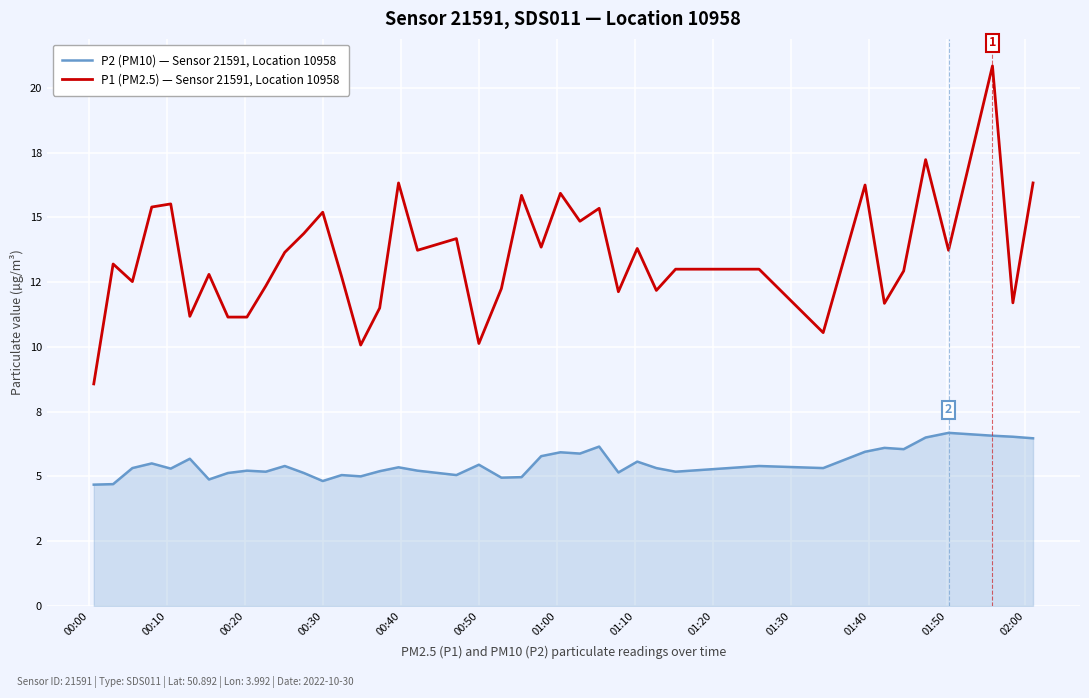

Reading left to right, list all the values displayed in this chart.

P2 (PM10) — Sensor 21591, Location 10958: 4.7	4.7	5.3	5.5	5.3	5.7	4.9	5.1	5.2	5.2	5.4	5.1	4.8	5.0	5.0	5.2	5.3	5.2	5.0	5.5	5.0	5.0	5.8	5.9	5.9	6.2	5.2	5.6	5.3	5.2	5.4	5.3	6.0	6.1	6.0	6.5	6.7	6.6	6.5	6.5
P1 (PM2.5) — Sensor 21591, Location 10958: 8.6	13.2	12.5	15.4	15.5	11.2	12.8	11.2	11.2	12.3	13.7	14.4	15.2	12.7	10.1	11.5	16.3	13.7	14.2	10.1	12.2	15.8	13.8	15.9	14.8	15.3	12.1	13.8	12.2	13.0	13.0	10.6	16.2	11.7	12.9	17.2	13.7	20.9	11.7	16.3